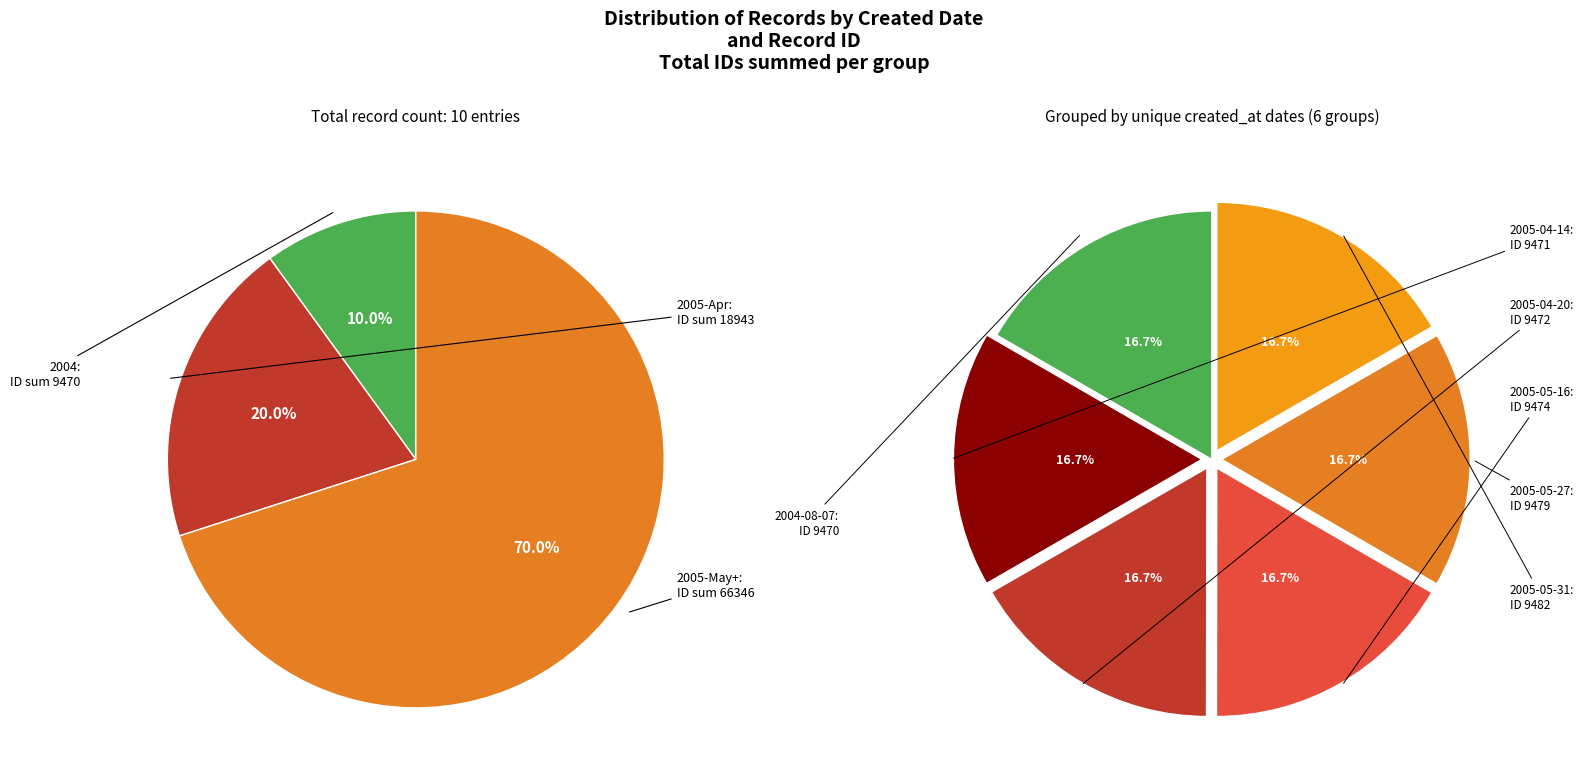

Which slice is the largest?

2005-05-31 (9482)